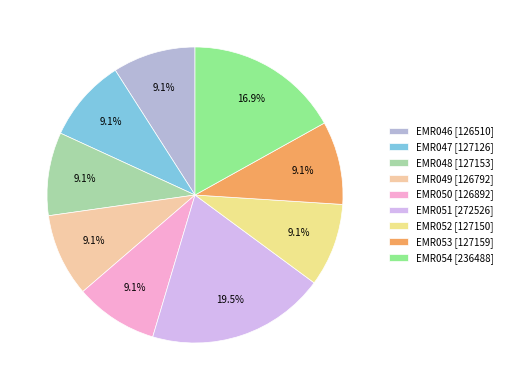

Combined, what portion of the pie is EMR054 and EMR046?

26.0%